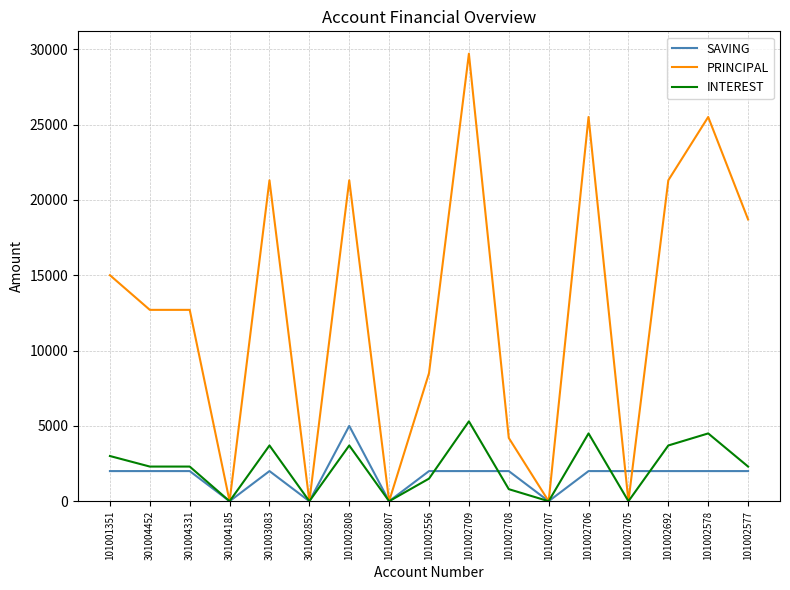

What is the greatest value displayed?

29700